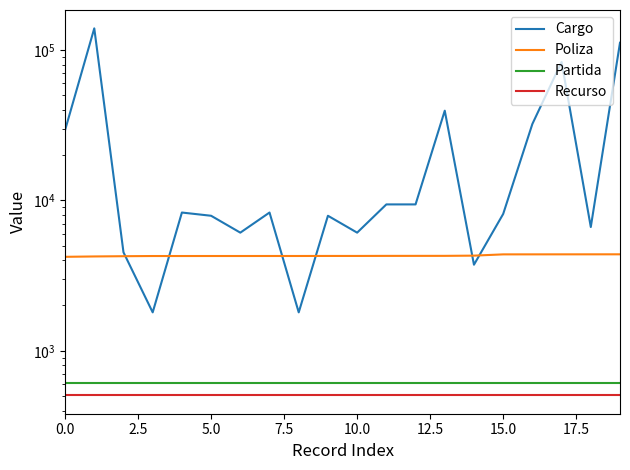

What are all the series names shown in the legend?

Cargo, Poliza, Partida, Recurso